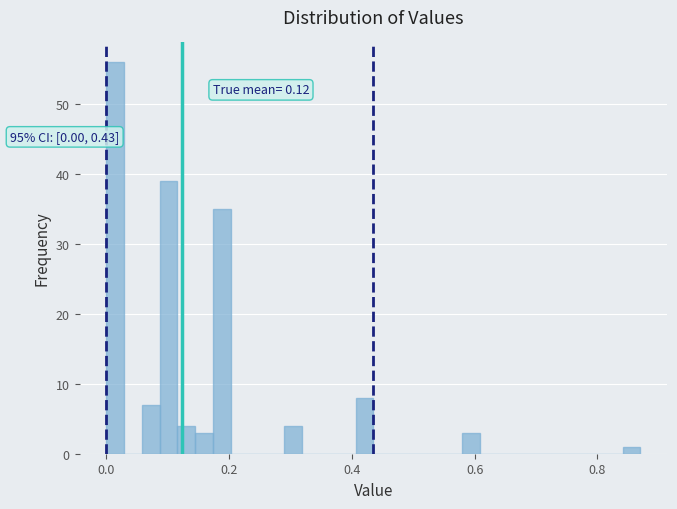

Read against the x-axis, roughly where is the centre of the tallest bar?

0.02